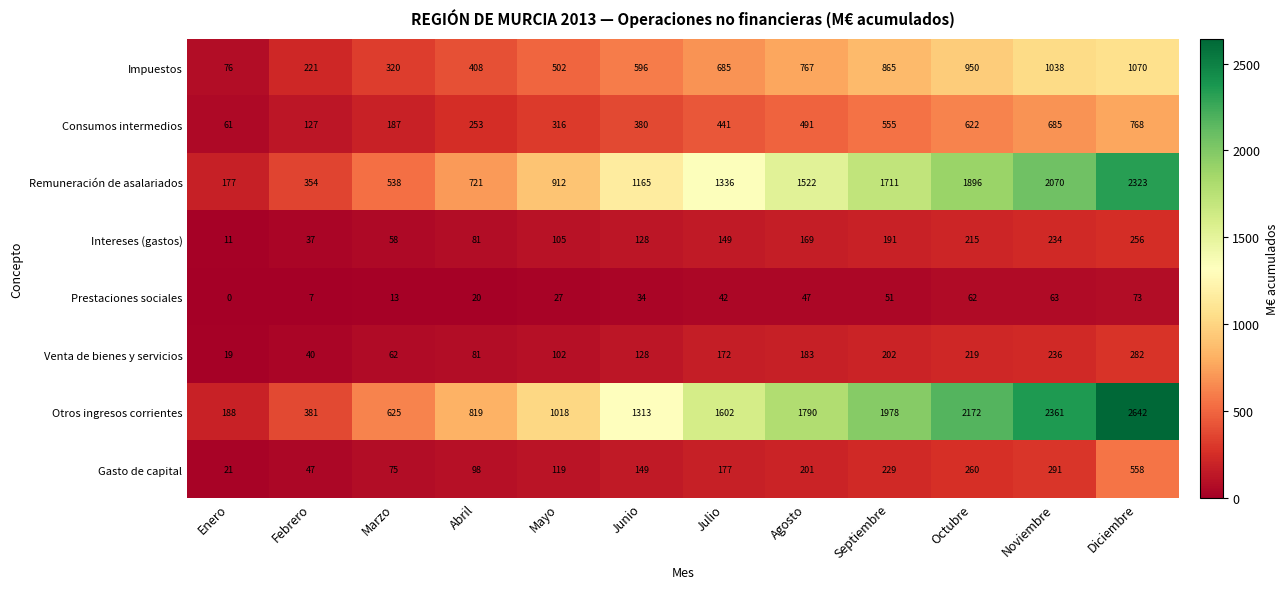

Which series changed the most between Mayo and Septiembre?

Otros ingresos corrientes